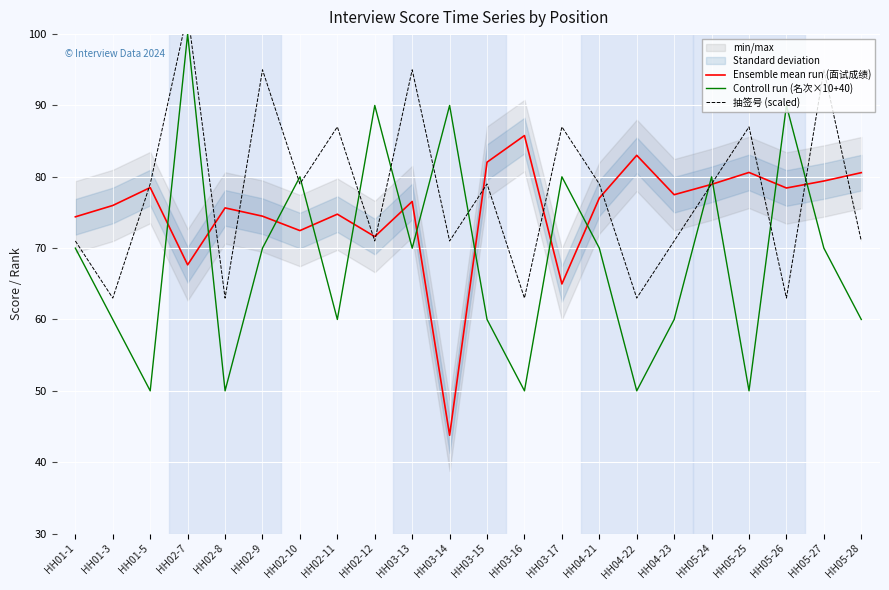

Which series ends up on top after the final intersection of 抽签号 (scaled) and Ensemble mean run (面试成绩)?

Ensemble mean run (面试成绩)